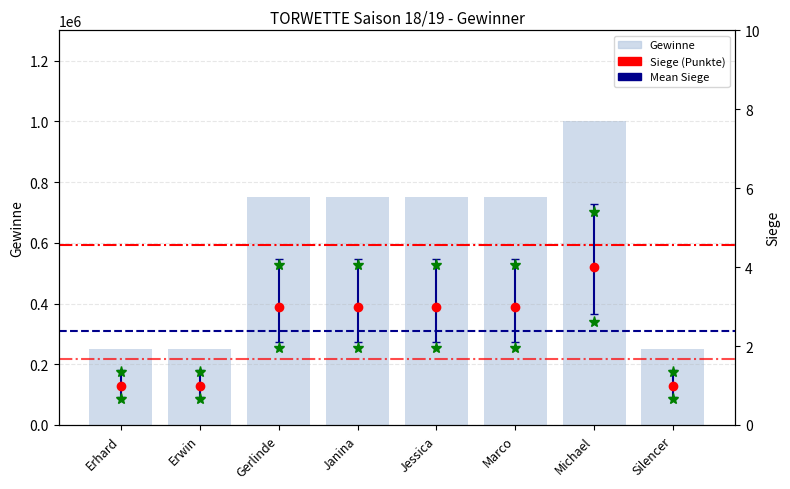

What is the average value?

593750